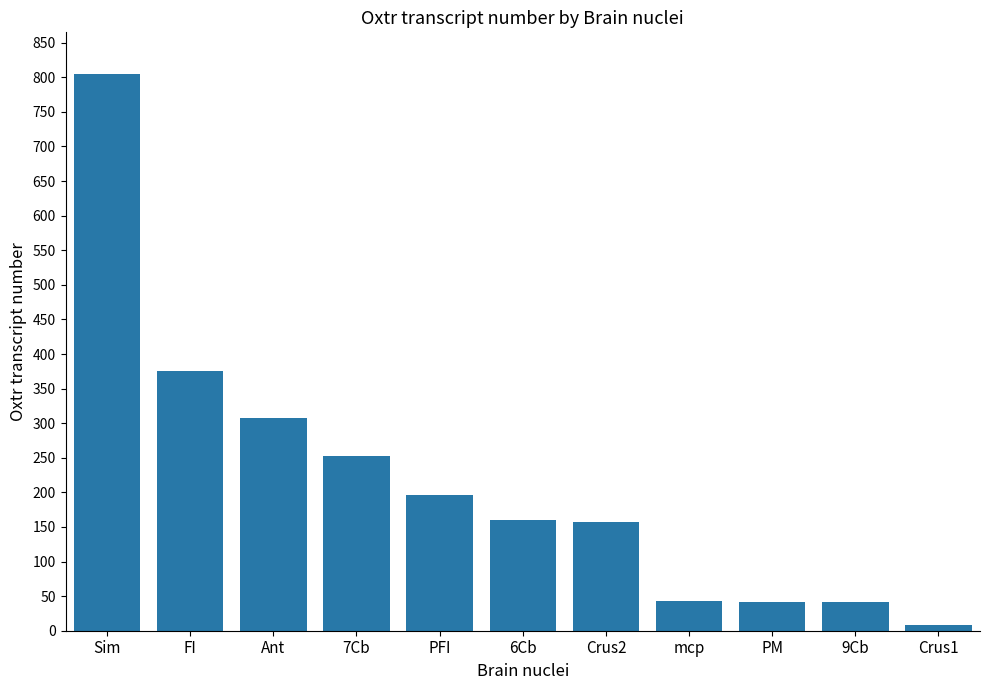

What is the value of the 5th bar from the left?

196